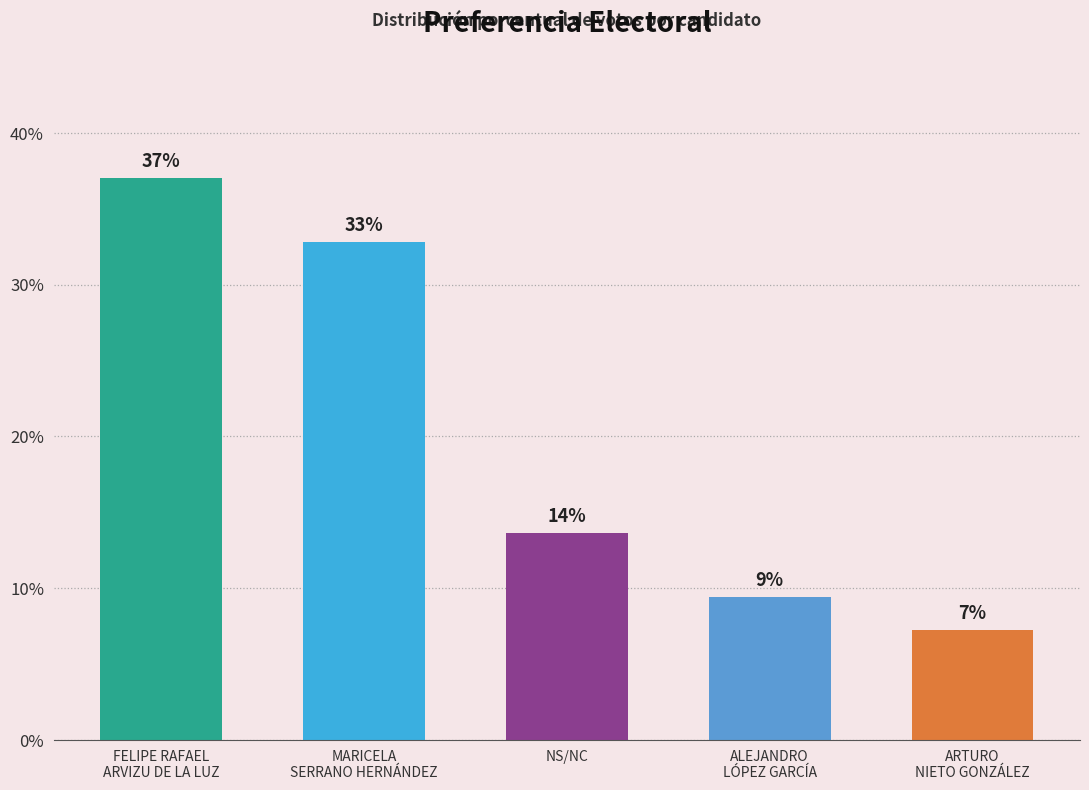

How many bars are there in total?

5